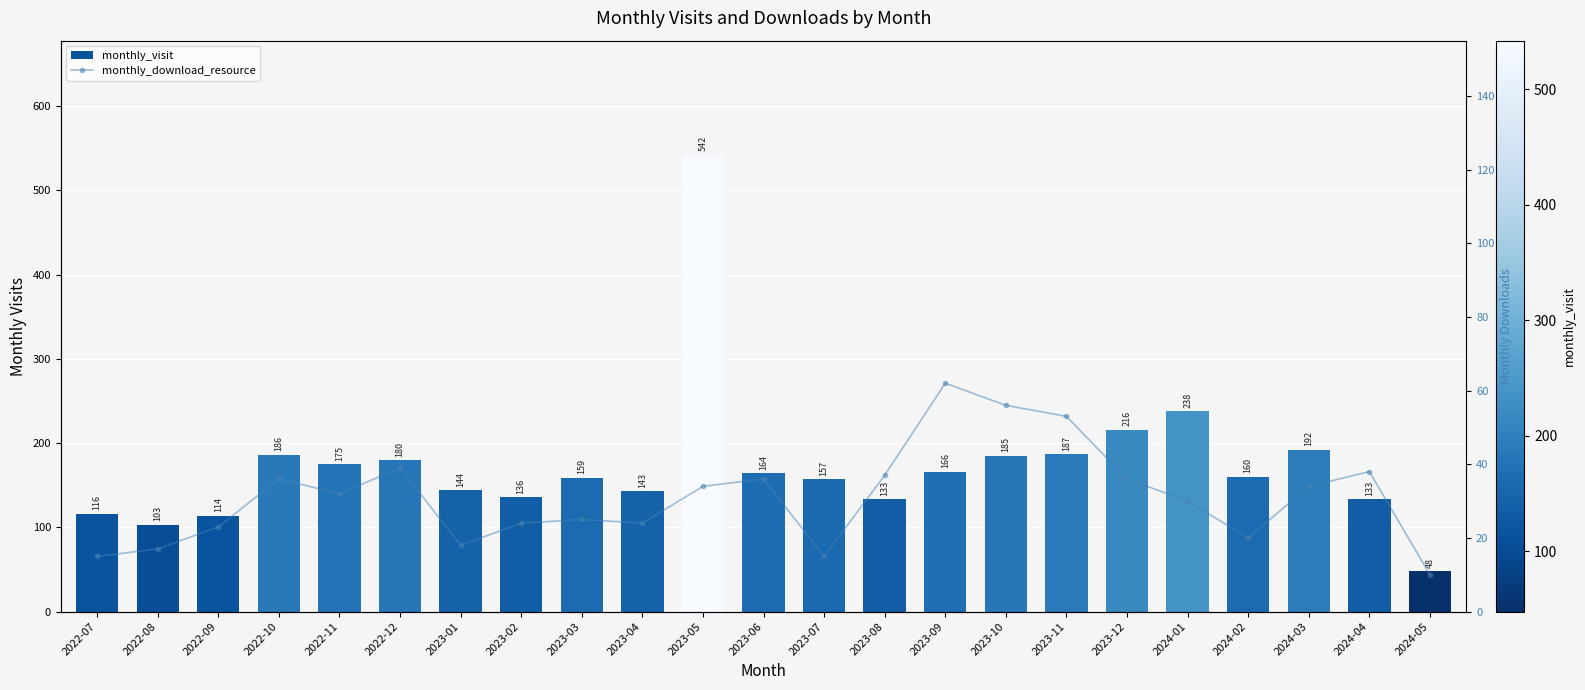

What value does the monthly_visit series have at 2023-07?

157